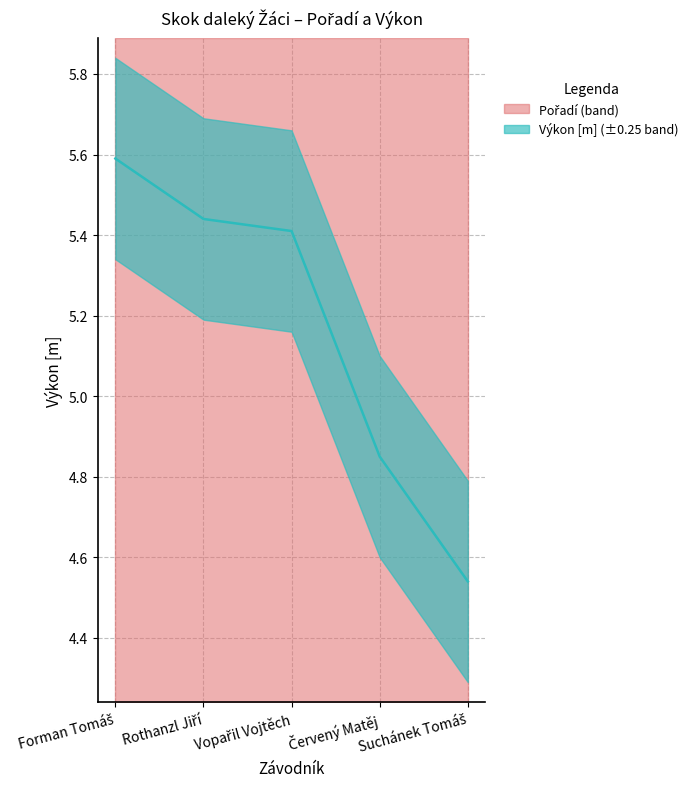

Where is the data nearest to the value 5?

Červený Matěj